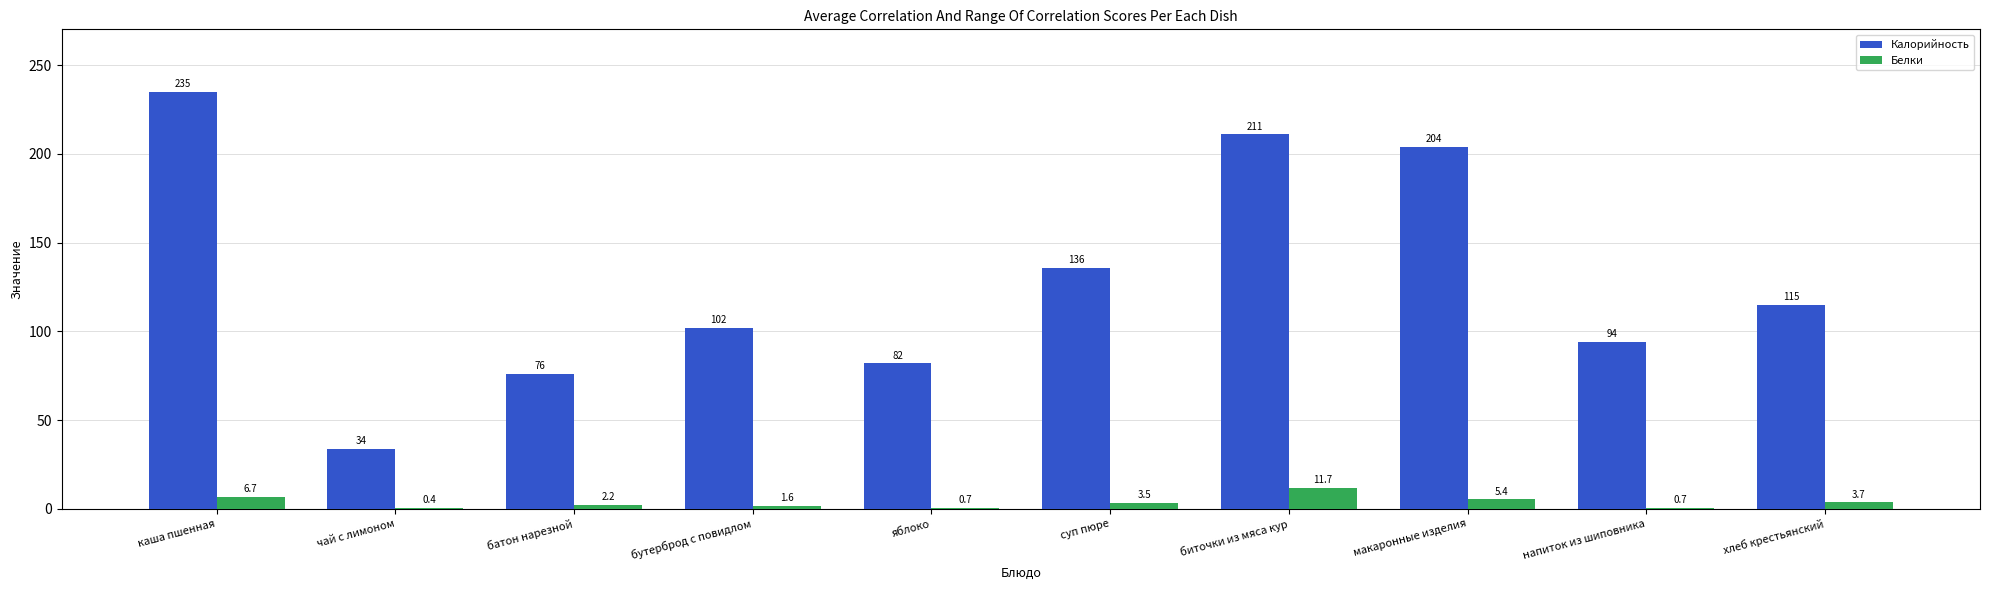

True or false: Калорийность has a value of 235.0 at каша пшенная.

True